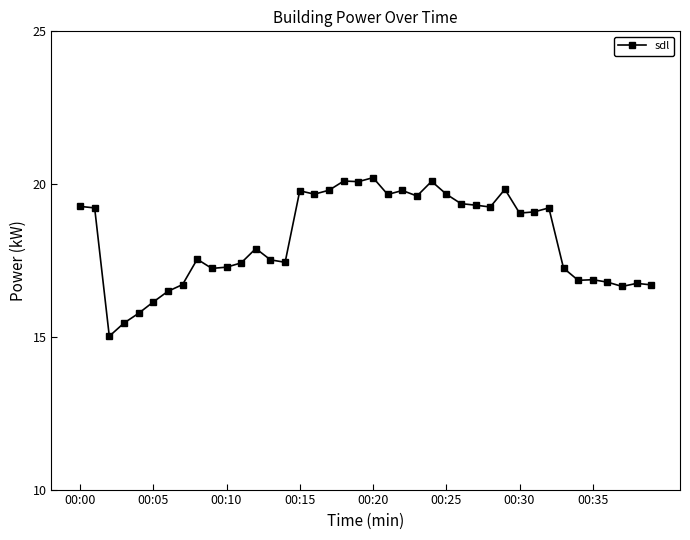

True or false: there are more than 1 points higher than both neighbors.

True